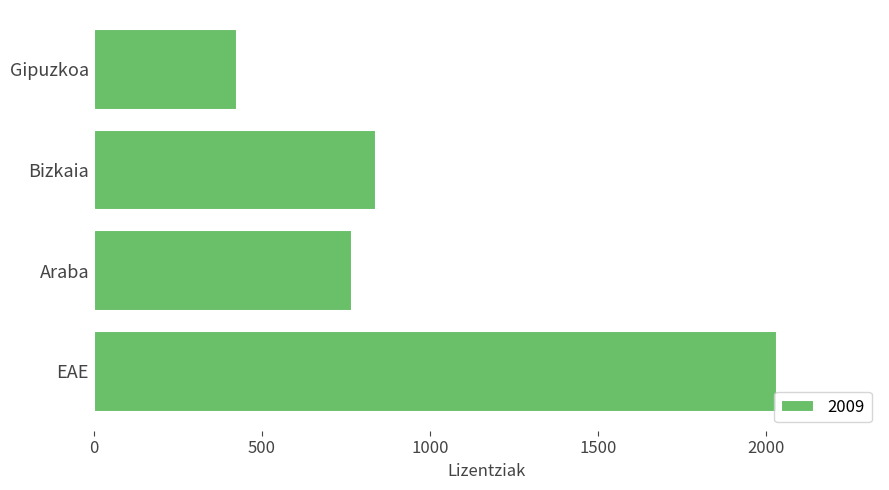

What is the difference between the maximum and second lowest values?

1267